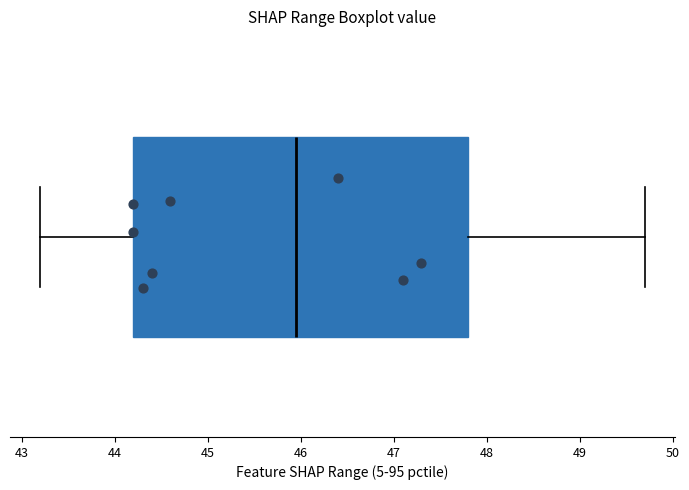

Read this box plot against the x-axis: the position of the median line, the range covered by the box, and the ends of both whiskers. The values are not printed on the chart, so give them approximately, as read against the axis.

median 46.0, box 44.2 to 47.8, whiskers 43.2 to 49.7